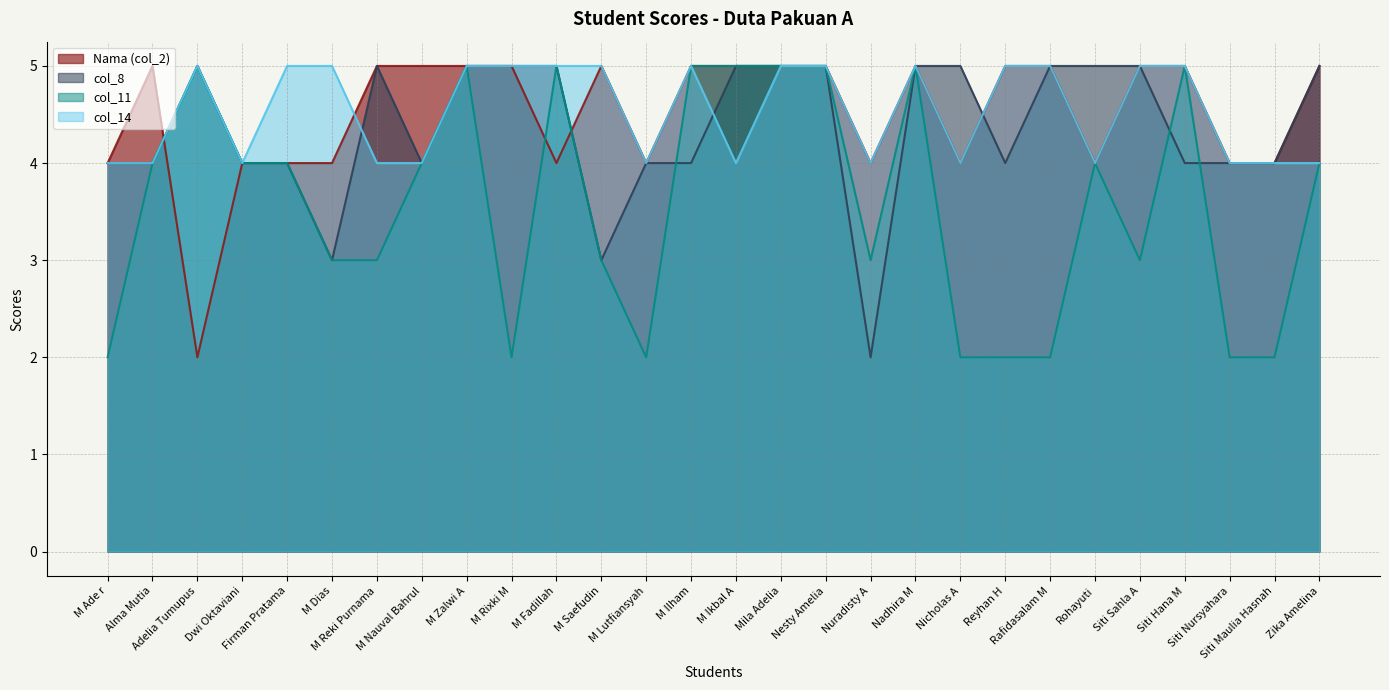

Reading right to left, transcribe all the data shown in this chart.

Nama (col_2): Zika Amelina=5	Siti Maulia Hasnah=4	Siti Nursyahara=4	Siti Hana M=5	Siti Sahla A=5	Rohayuti=4	Rafidasalam M=5	Reyhan H=5	Nicholas A=4	Nadhira M=5	Nuradisty A=4	Nesty Amelia=5	Mila Adelia=5	M Ikbal A=5	M Ilham=5	M Lutfiansyah=4	M Saefudin=5	M Fadillah=4	M Rixki M=5	M Zalwi A=5	M Nauval Bahrul=5	M Reki Purnama=5	M Dias=4	Firman Pratama=4	Dwi Oktaviani=4	Adelia Tumupus=2	Alma Mutia=5	M Ade r=4
col_8: Zika Amelina=5	Siti Maulia Hasnah=4	Siti Nursyahara=4	Siti Hana M=4	Siti Sahla A=5	Rohayuti=5	Rafidasalam M=5	Reyhan H=4	Nicholas A=5	Nadhira M=5	Nuradisty A=2	Nesty Amelia=5	Mila Adelia=5	M Ikbal A=5	M Ilham=4	M Lutfiansyah=4	M Saefudin=3	M Fadillah=5	M Rixki M=5	M Zalwi A=5	M Nauval Bahrul=4	M Reki Purnama=5	M Dias=3	Firman Pratama=4	Dwi Oktaviani=4	Adelia Tumupus=5	Alma Mutia=4	M Ade r=4
col_11: Zika Amelina=4	Siti Maulia Hasnah=2	Siti Nursyahara=2	Siti Hana M=5	Siti Sahla A=3	Rohayuti=4	Rafidasalam M=2	Reyhan H=2	Nicholas A=2	Nadhira M=5	Nuradisty A=3	Nesty Amelia=5	Mila Adelia=5	M Ikbal A=5	M Ilham=5	M Lutfiansyah=2	M Saefudin=3	M Fadillah=5	M Rixki M=2	M Zalwi A=5	M Nauval Bahrul=4	M Reki Purnama=3	M Dias=3	Firman Pratama=4	Dwi Oktaviani=4	Adelia Tumupus=5	Alma Mutia=4	M Ade r=2
col_14: Zika Amelina=4	Siti Maulia Hasnah=4	Siti Nursyahara=4	Siti Hana M=5	Siti Sahla A=5	Rohayuti=4	Rafidasalam M=5	Reyhan H=5	Nicholas A=4	Nadhira M=5	Nuradisty A=4	Nesty Amelia=5	Mila Adelia=5	M Ikbal A=4	M Ilham=5	M Lutfiansyah=4	M Saefudin=5	M Fadillah=5	M Rixki M=5	M Zalwi A=5	M Nauval Bahrul=4	M Reki Purnama=4	M Dias=5	Firman Pratama=5	Dwi Oktaviani=4	Adelia Tumupus=5	Alma Mutia=4	M Ade r=4